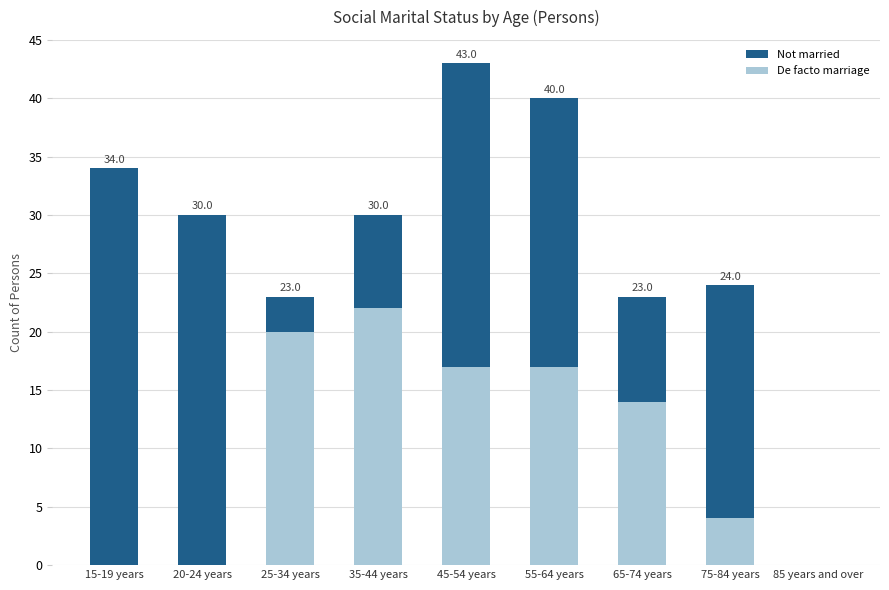

Read the Not married value at 45-54 years, to the nearest 10.

40